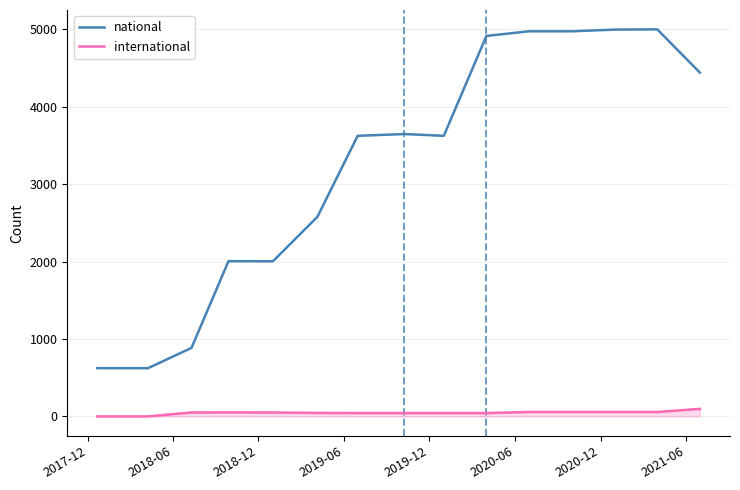

True or false: national has a value of 6442 at 2020-12.

False